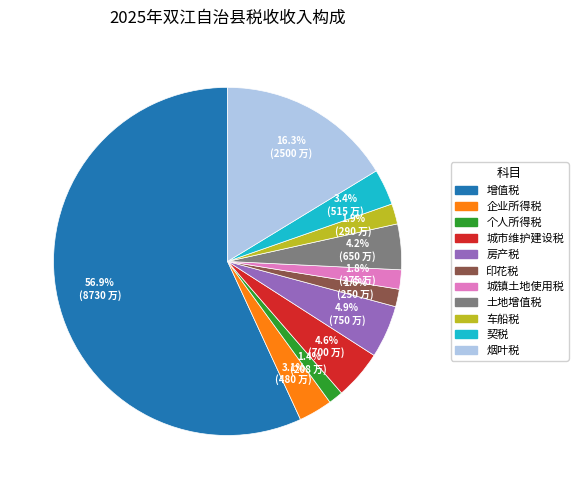

What percentage do 烟叶税 and 城镇土地使用税 together represent?

18.1%